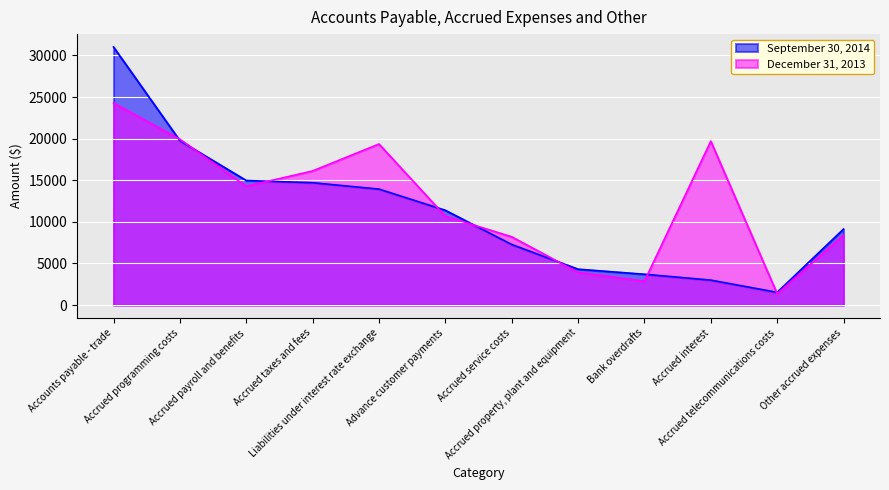

Count the number of categories in the chart.

12